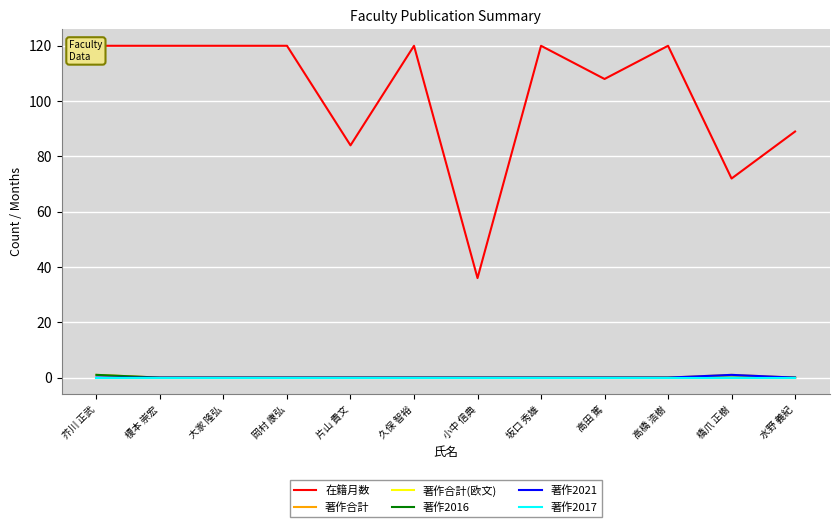

How many 著作2021 values are between 0 and 1?

12